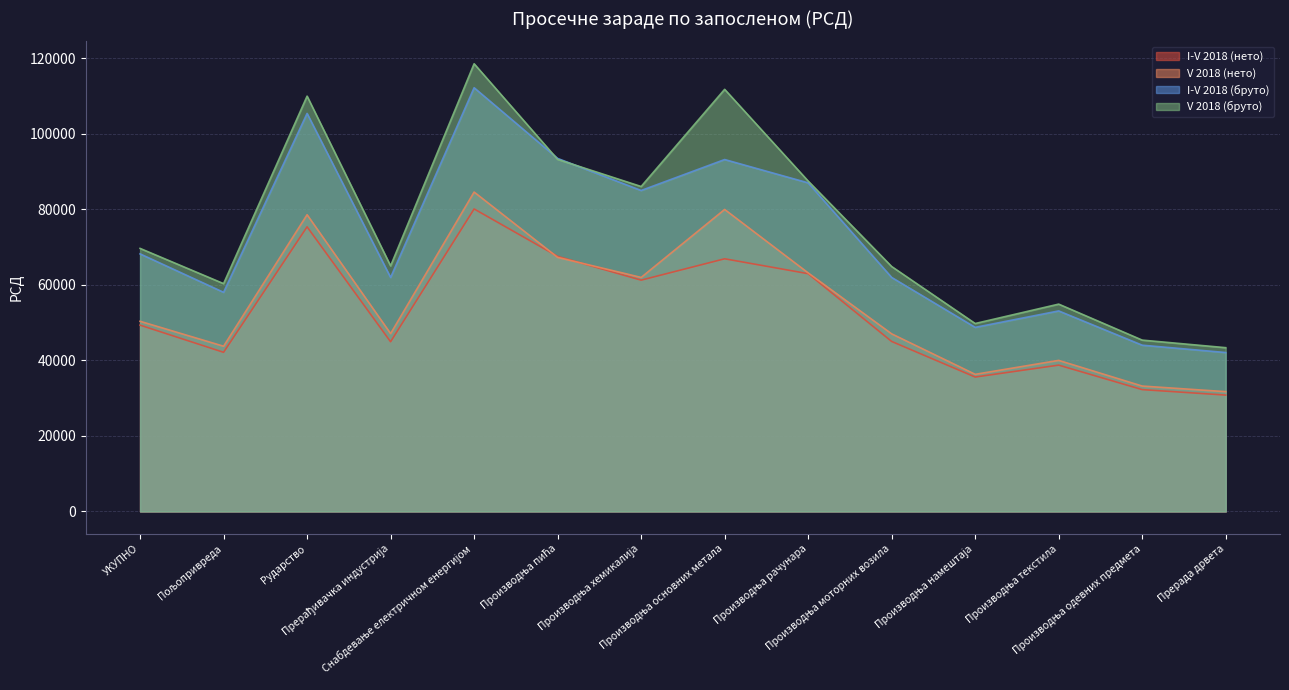

At how many categories does at least one series exceed 77236?

6